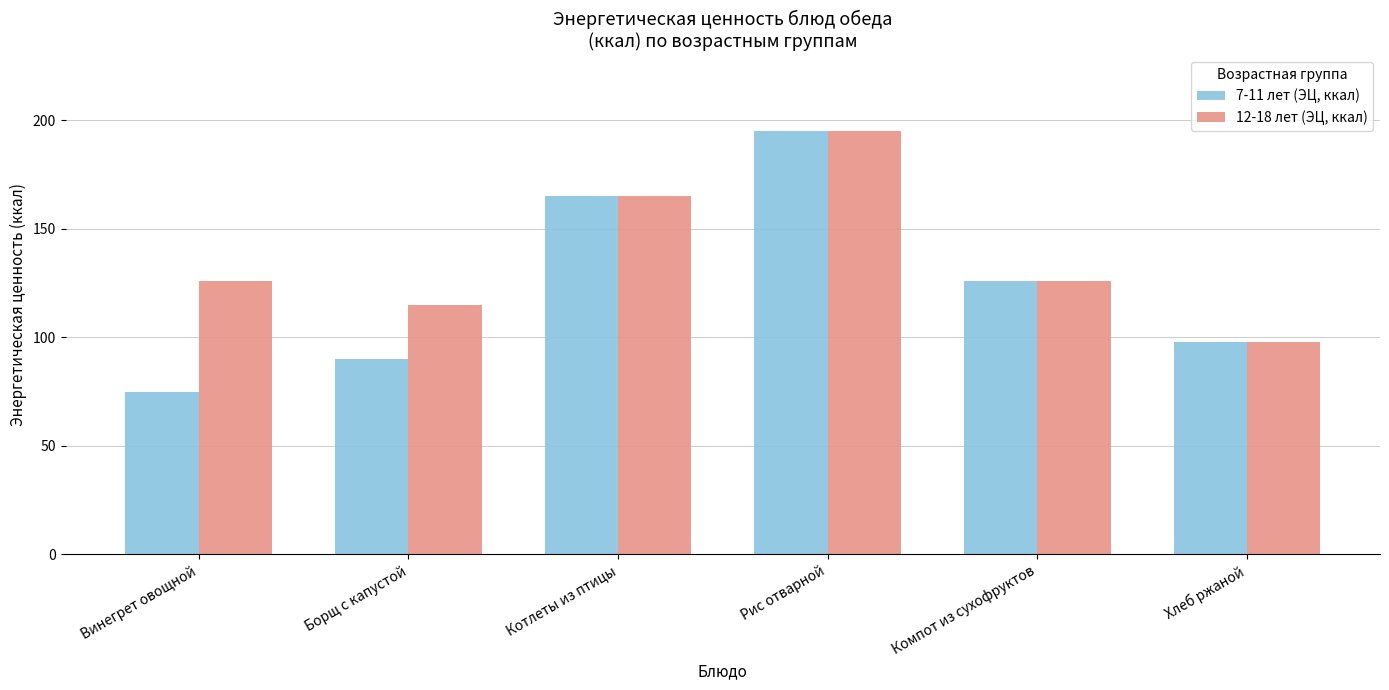

The value of 12-18 лет (ЭЦ, ккал) at Рис отварной is 255. True or false?

False